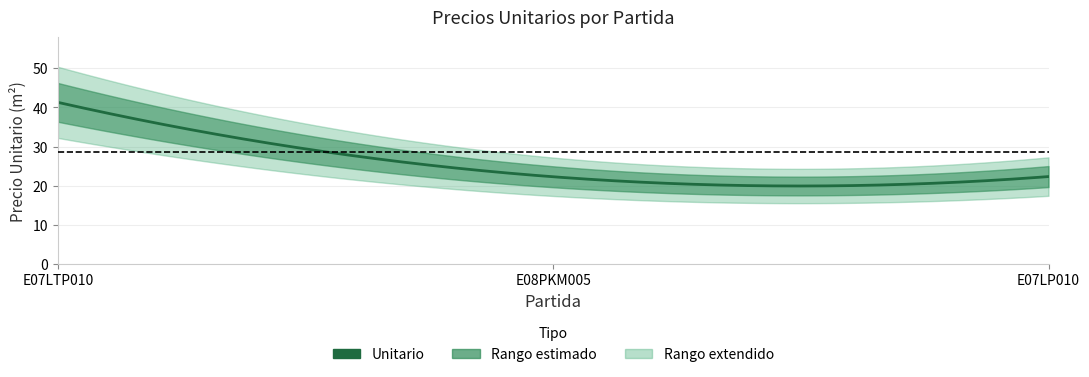

What is the sum of all values?

86.0